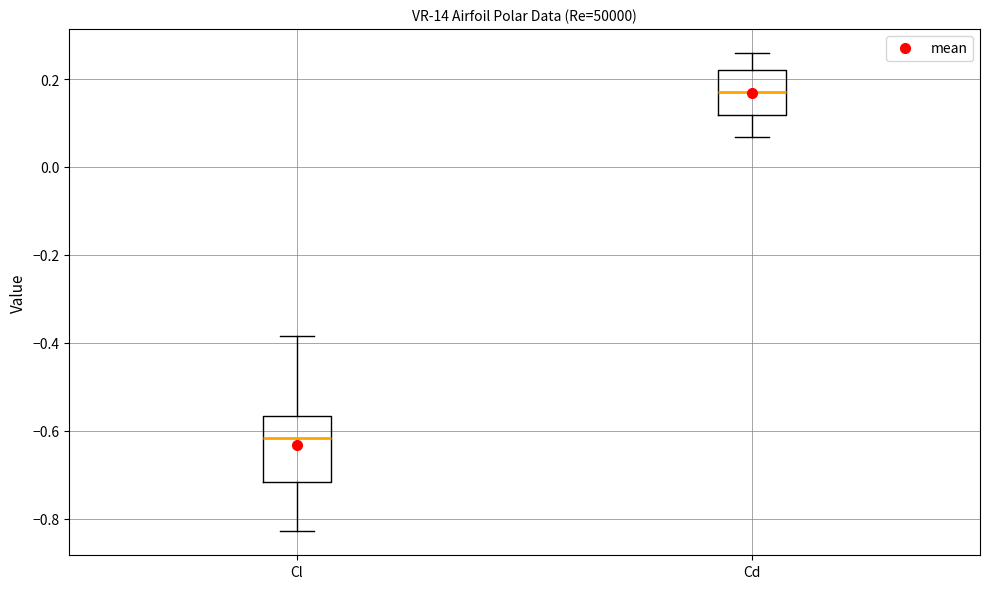

Which box has the lowest median line?

Cl